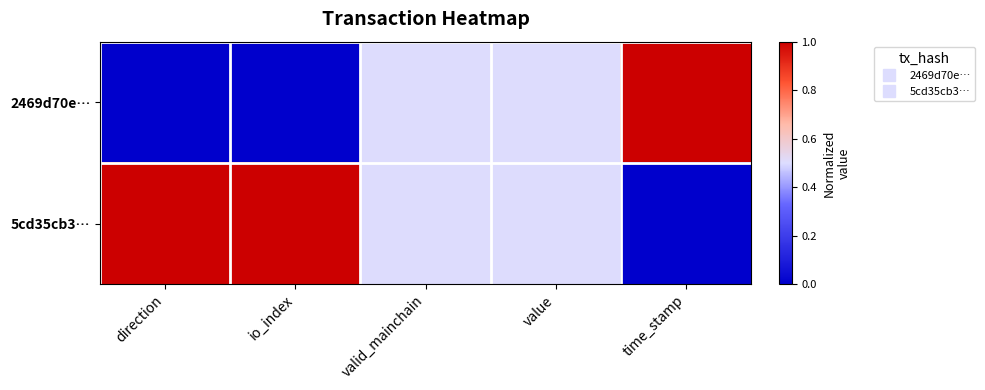

At which category is the sum across all series the highest?

direction